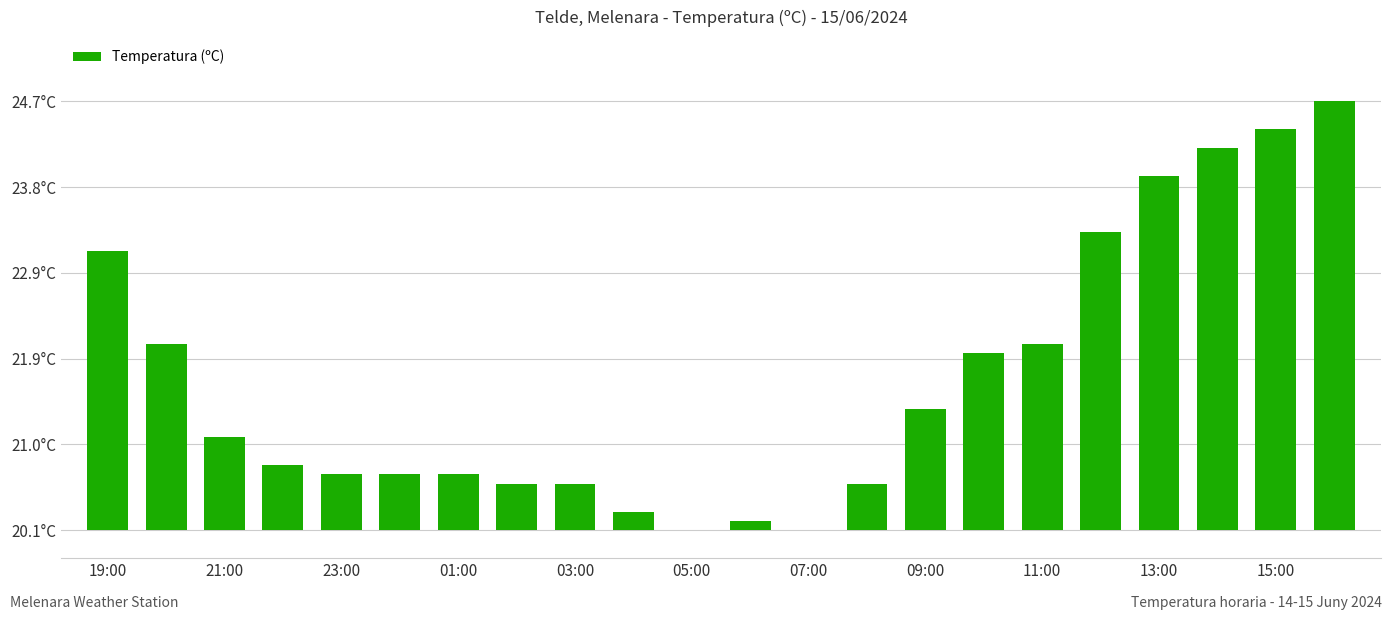

Are the bars horizontal?

No